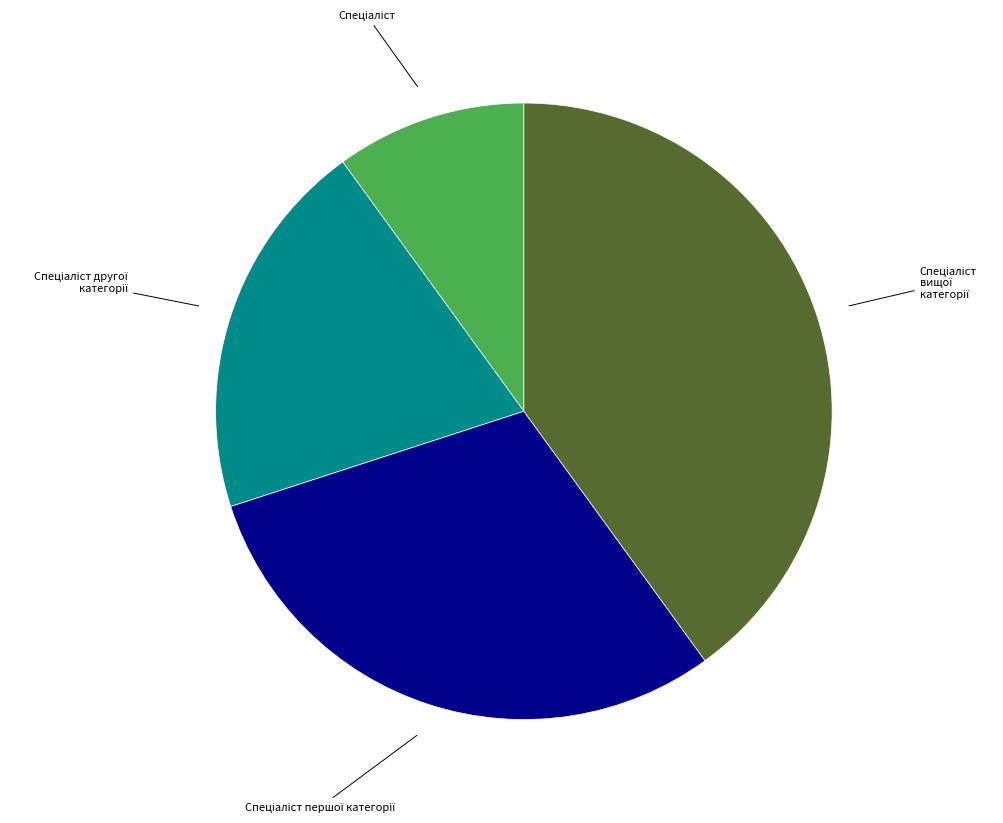

Is there a majority slice in this chart?

No